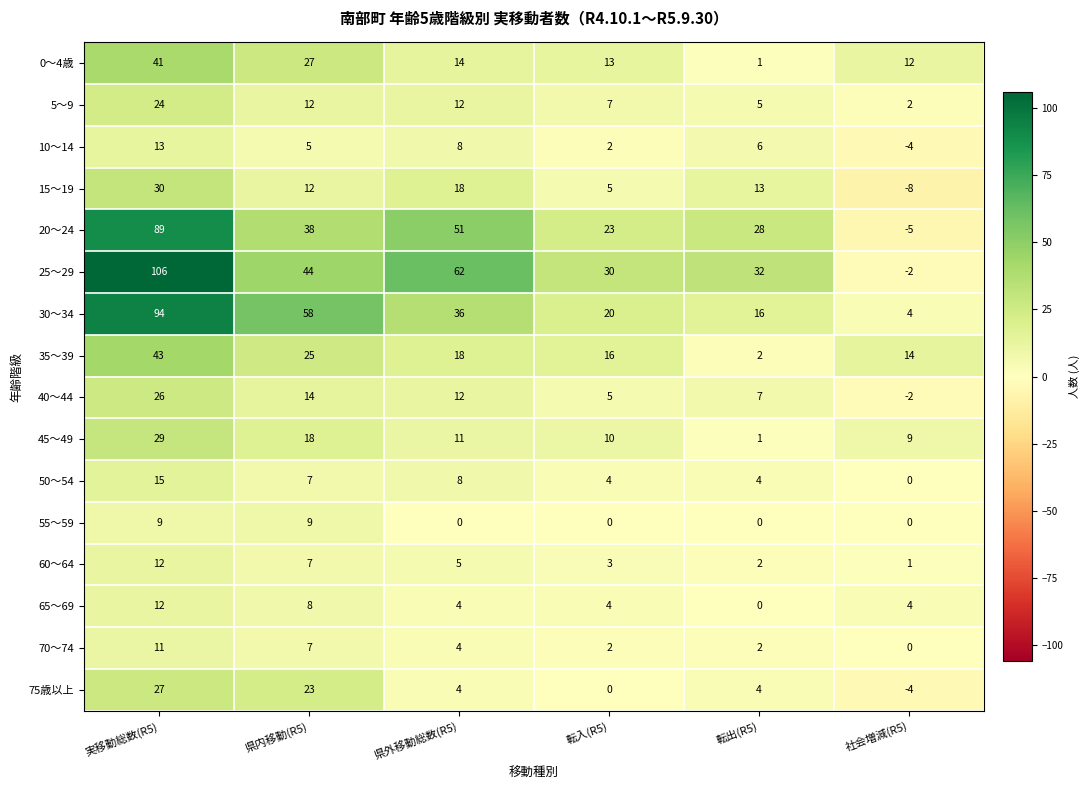

What is the minimum value for 20～24?

-5